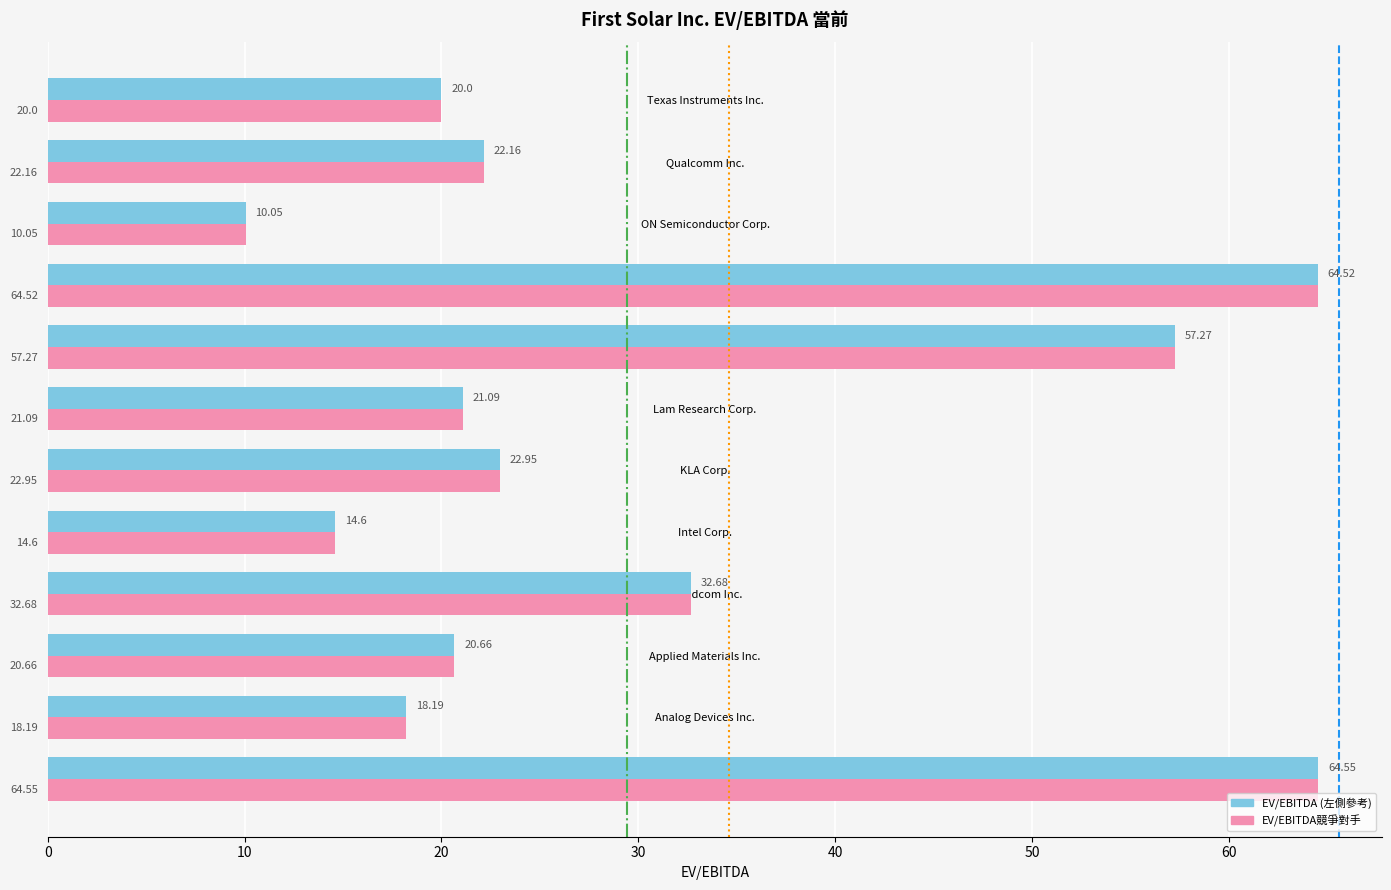

At which category is the sum across all series the highest?

Advanced Micro Devices Inc.